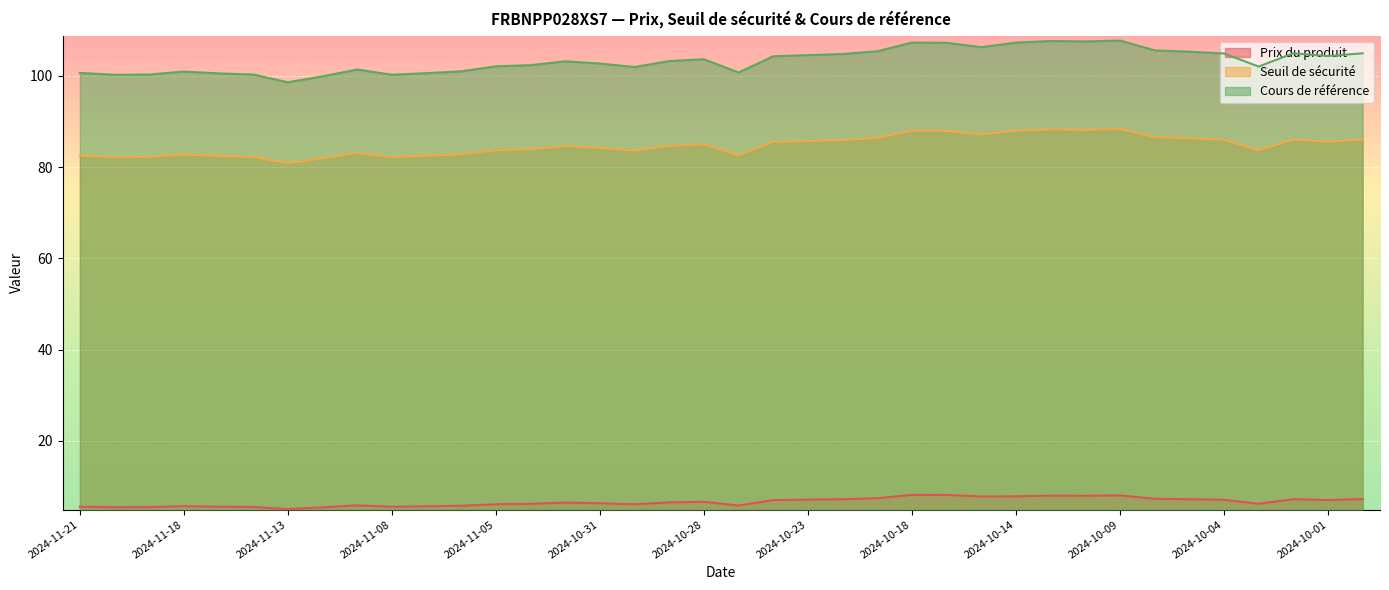

Reading left to right, transcribe all the data shown in this chart.

Prix du produit: 5.6	5.5	5.5	5.7	5.6	5.5	5.1	5.5	5.9	5.6	5.7	5.8	6.1	6.2	6.5	6.3	6.1	6.5	6.7	5.8	7.0	7.1	7.2	7.4	8.2	8.2	7.8	7.9	8.0	8.0	8.1	7.3	7.2	7.1	6.2	7.2	7.0	7.3
Seuil de sécurité: 82.5	82.2	82.2	82.8	82.5	82.2	80.9	81.9	83.1	82.2	82.5	82.8	83.7	83.9	84.6	84.2	83.6	84.7	85.0	82.6	85.5	85.7	85.9	86.4	88.0	87.9	87.2	88.0	88.3	88.2	88.4	86.6	86.3	86.0	83.7	86.1	85.6	86.1
Cours de référence: 100.7	100.2	100.3	101.0	100.5	100.3	98.6	99.9	101.4	100.2	100.6	101.0	102.1	102.3	103.2	102.7	102.0	103.2	103.7	100.8	104.3	104.5	104.8	105.4	107.3	107.2	106.3	107.3	107.7	107.5	107.8	105.6	105.3	104.9	102.0	105.0	104.3	105.0